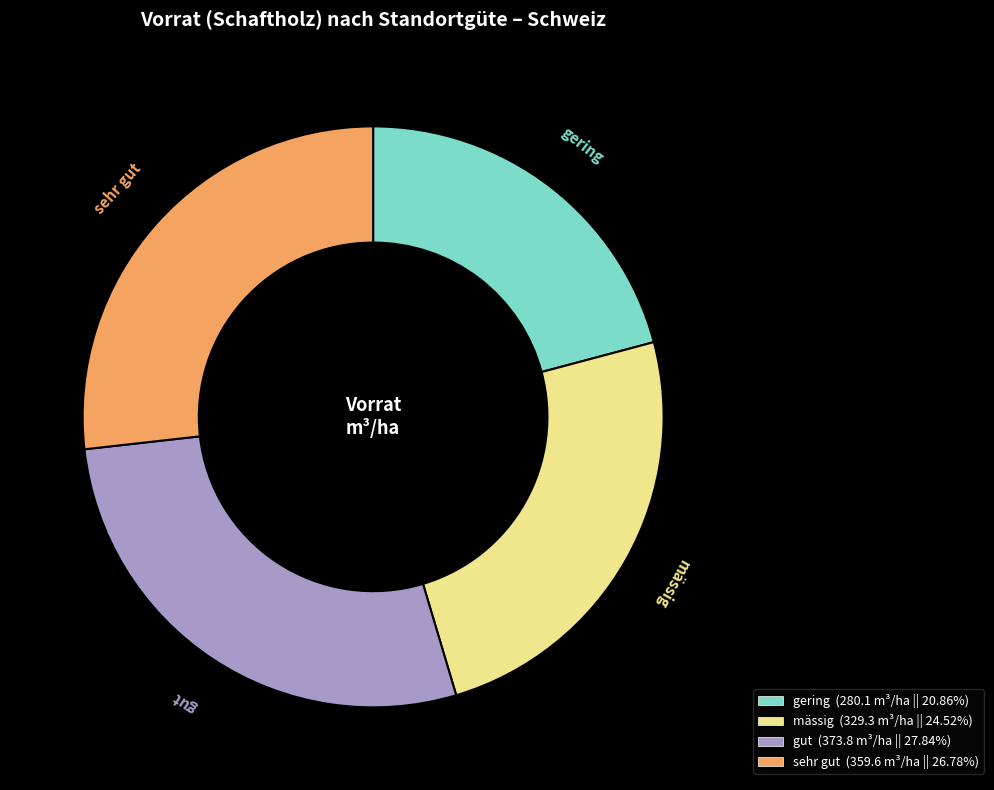

Combined, do mässig and gering account for over 50%?

No